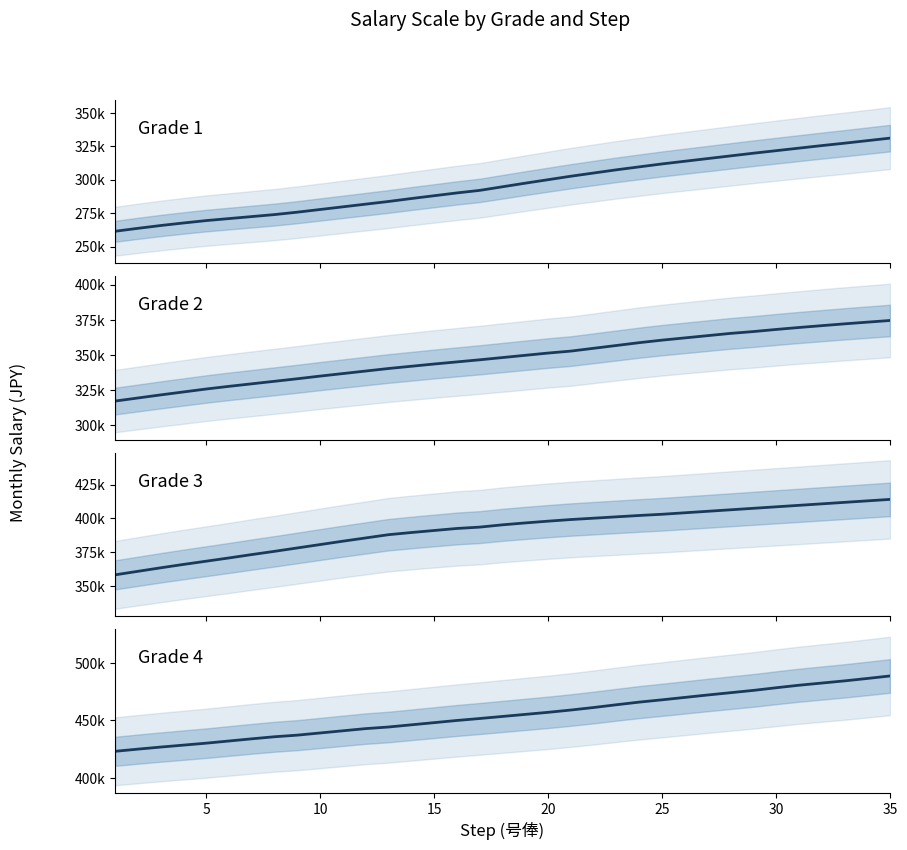

True or false: Grade 2 has more than 0 points higher than both neighbors.

False